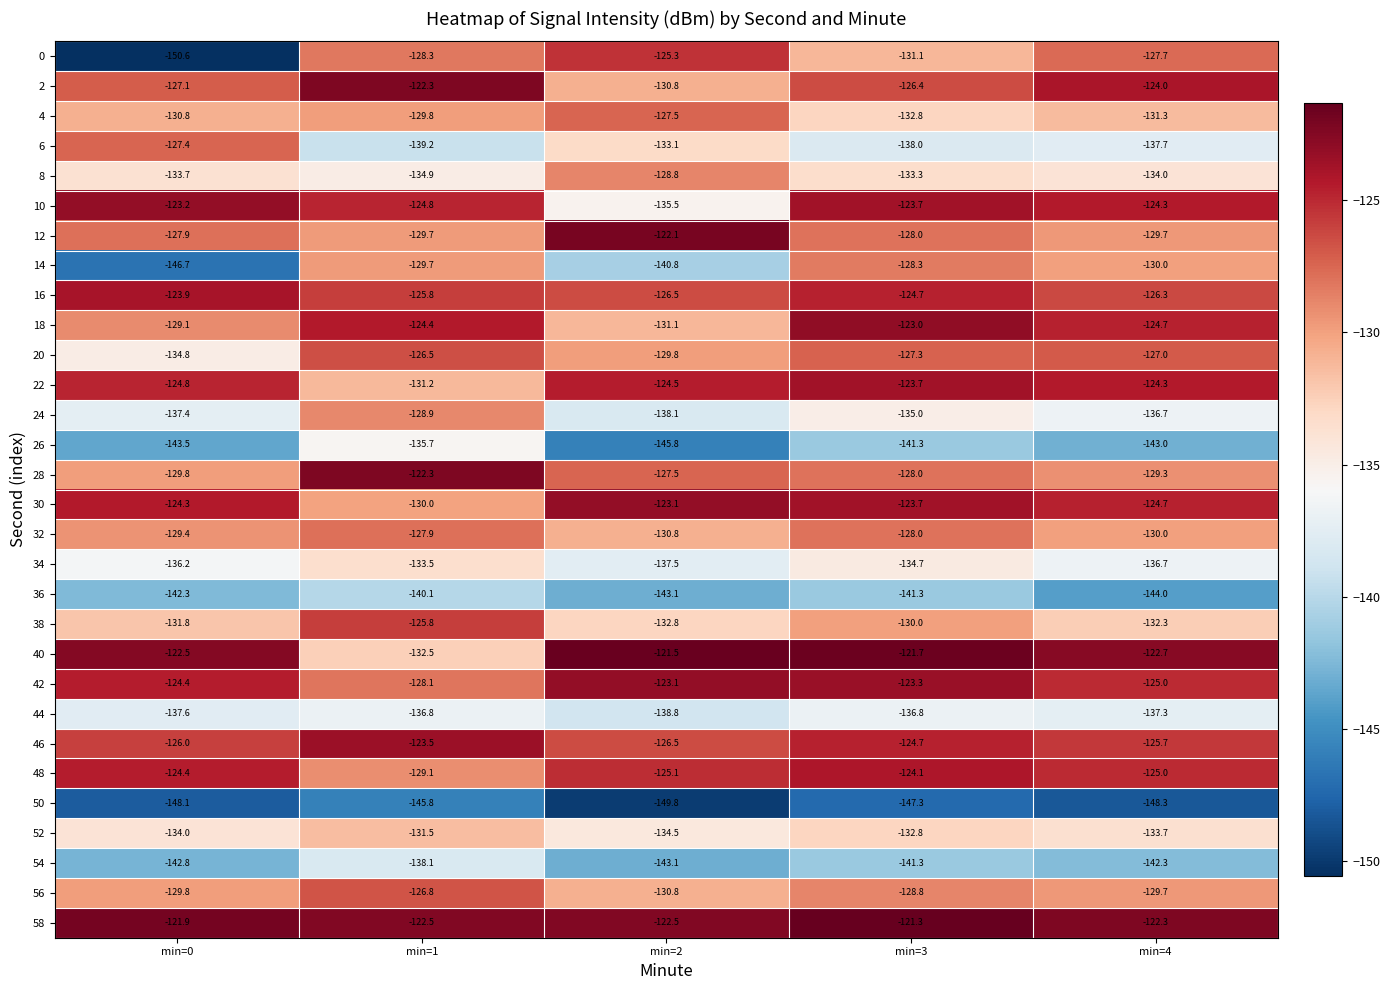

Which category has the lowest value across all series?

min=0